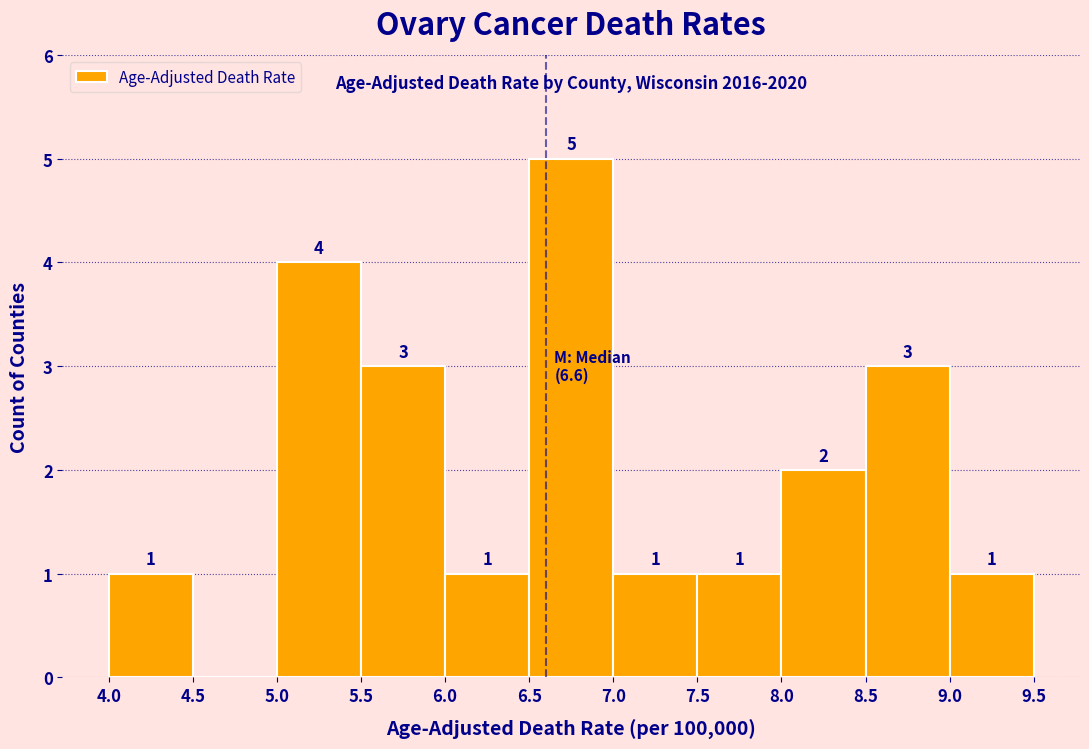

Which range on the x-axis has the tallest bar?

6.5 to 7.0